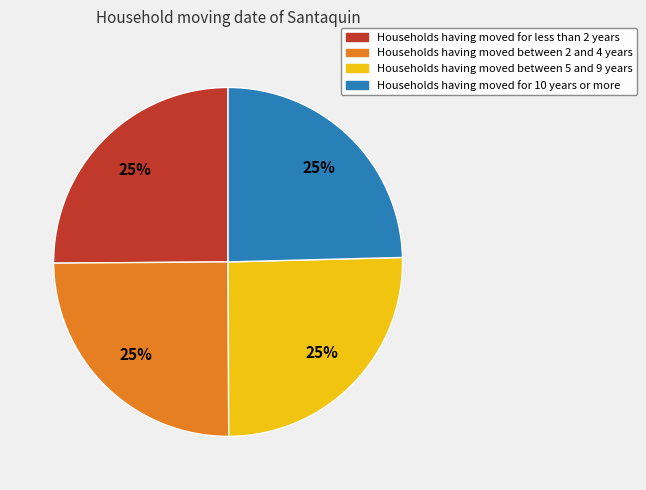

To the nearest percent, what is the average slice percentage?

25%